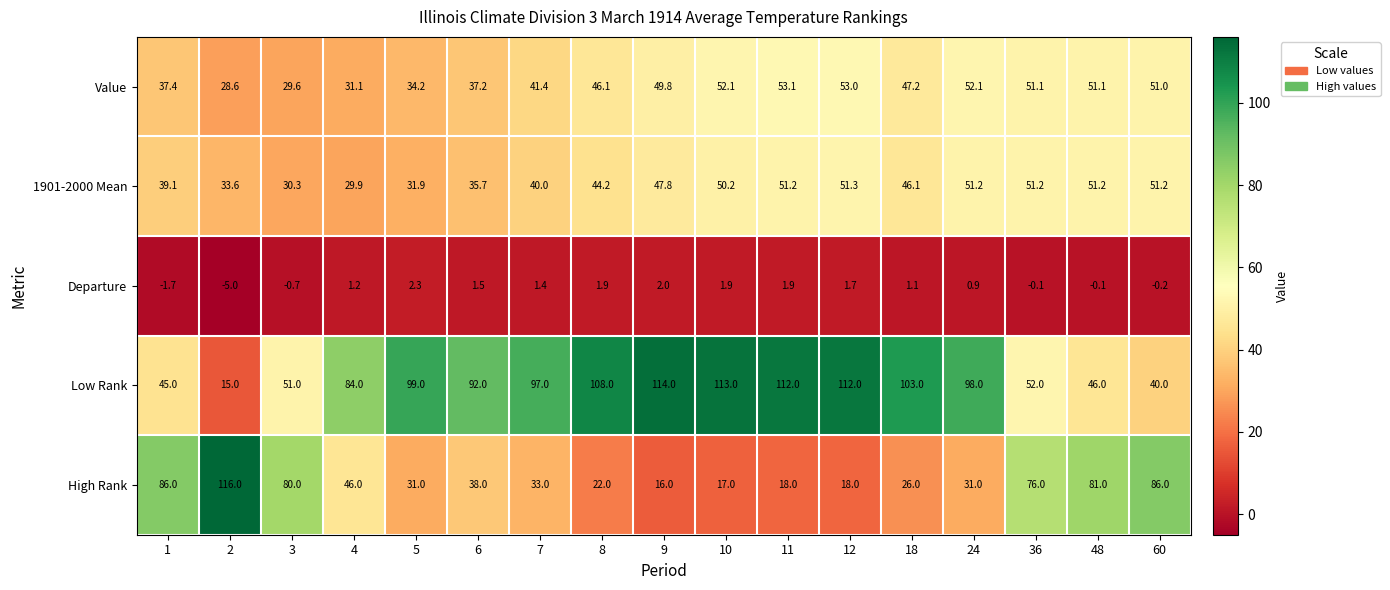

What value does the 1901-2000 Mean series have at 4?

29.9